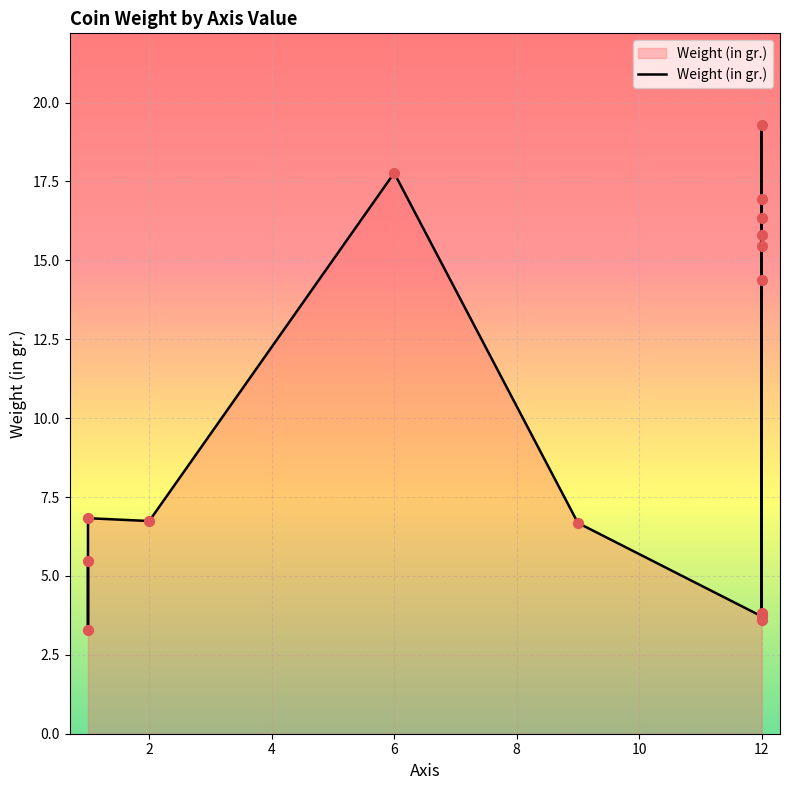

What is the ratio of the value at 2 to the value at 12?

0.4